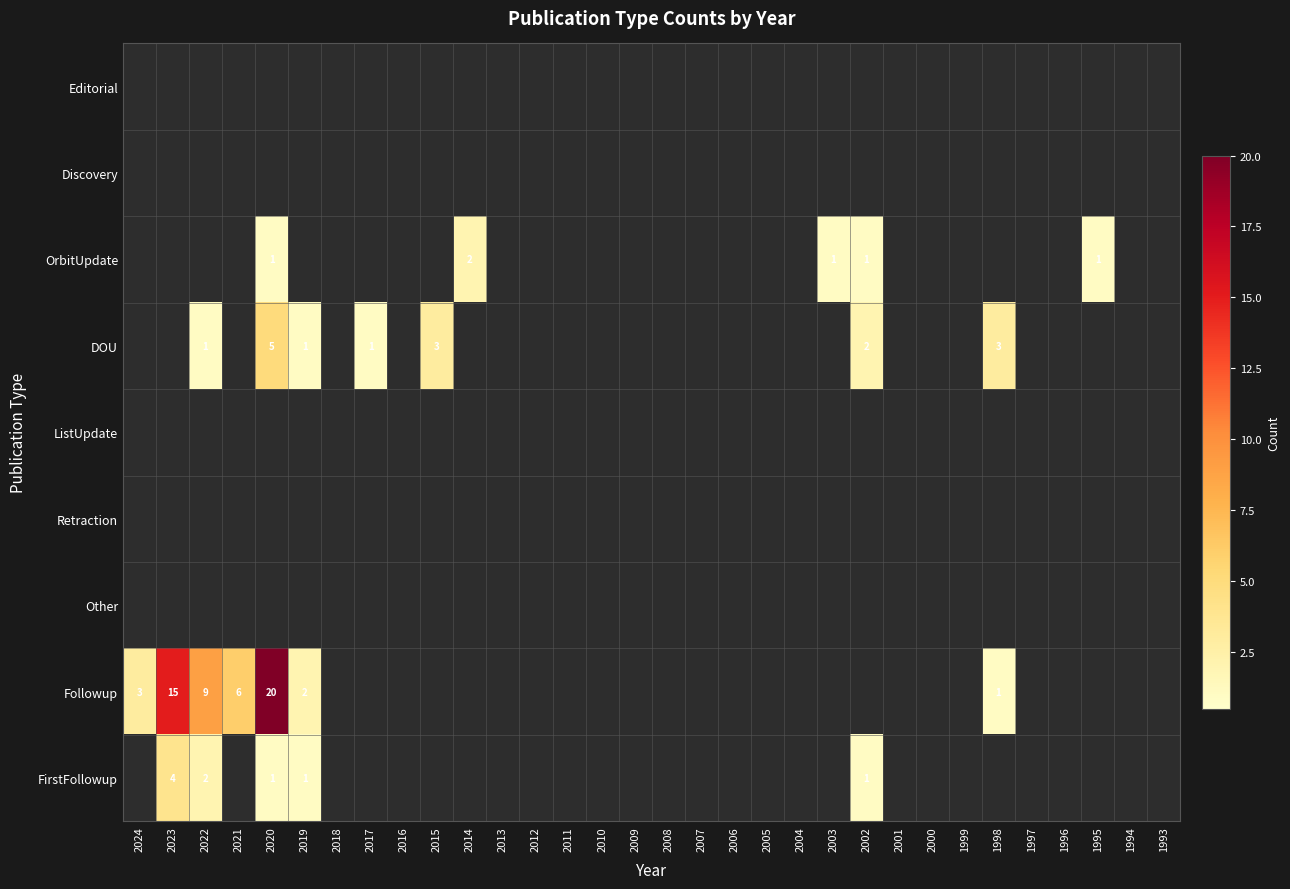

Reading left to right, extract all data points from this chart.

Editorial: 0	0	0	0	0	0	0	0	0	0	0	0	0	0	0	0	0	0	0	0	0	0	0	0	0	0	0	0	0	0	0	0
Discovery: 0	0	0	0	0	0	0	0	0	0	0	0	0	0	0	0	0	0	0	0	0	0	0	0	0	0	0	0	0	0	0	0
OrbitUpdate: 0	0	0	0	1	0	0	0	0	0	2	0	0	0	0	0	0	0	0	0	0	1	1	0	0	0	0	0	0	1	0	0
DOU: 0	0	1	0	5	1	0	1	0	3	0	0	0	0	0	0	0	0	0	0	0	0	2	0	0	0	3	0	0	0	0	0
ListUpdate: 0	0	0	0	0	0	0	0	0	0	0	0	0	0	0	0	0	0	0	0	0	0	0	0	0	0	0	0	0	0	0	0
Retraction: 0	0	0	0	0	0	0	0	0	0	0	0	0	0	0	0	0	0	0	0	0	0	0	0	0	0	0	0	0	0	0	0
Other: 0	0	0	0	0	0	0	0	0	0	0	0	0	0	0	0	0	0	0	0	0	0	0	0	0	0	0	0	0	0	0	0
Followup: 3	15	9	6	20	2	0	0	0	0	0	0	0	0	0	0	0	0	0	0	0	0	0	0	0	0	1	0	0	0	0	0
FirstFollowup: 0	4	2	0	1	1	0	0	0	0	0	0	0	0	0	0	0	0	0	0	0	0	1	0	0	0	0	0	0	0	0	0